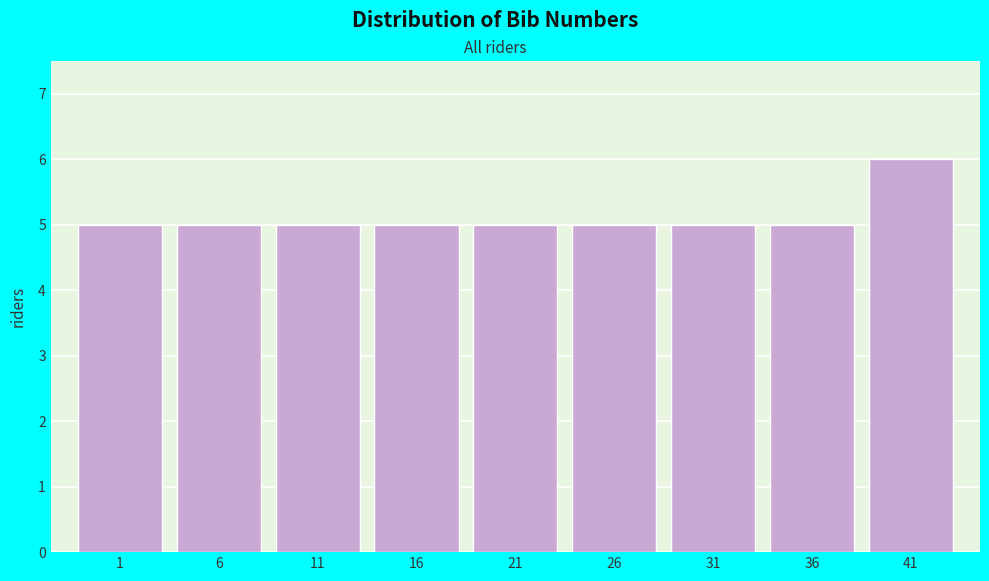

Reading right to left, extract all data points from this chart.

6	5	5	5	5	5	5	5	5